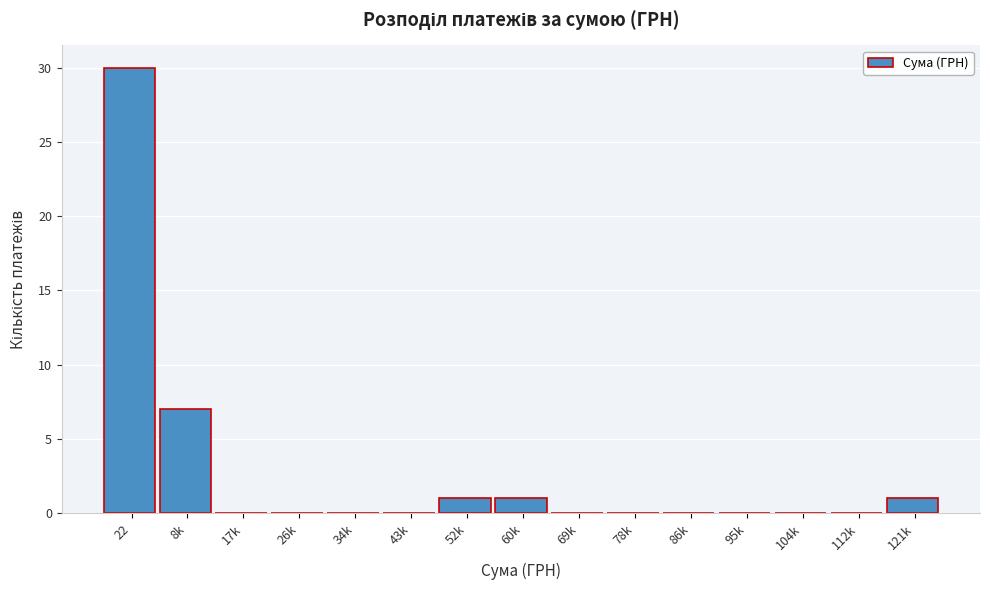

Reading left to right, list all the values displayed in this chart.

22=30	8k=7	17k=0	26k=0	34k=0	43k=0	52k=1	60k=1	69k=0	78k=0	86k=0	95k=0	104k=0	112k=0	121k=1